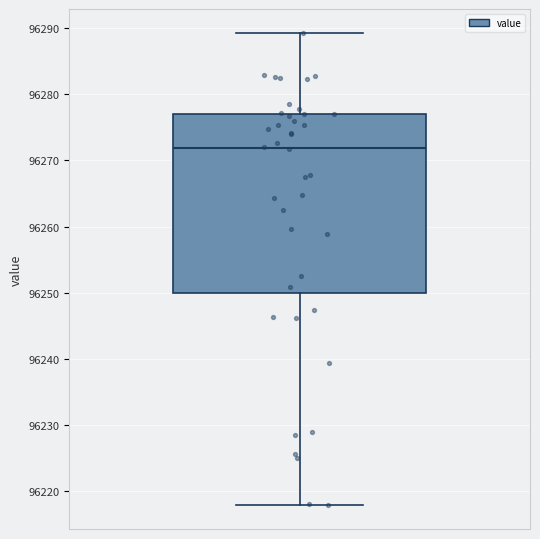

Transcribe this box plot: give where the median line is, the range the box spans, and where the two whiskers end, as read against the y-axis. The values are not printed on the chart, so give them approximately, as read against the axis.

median 96272, box 96250 to 96277, whiskers 96218 to 96289